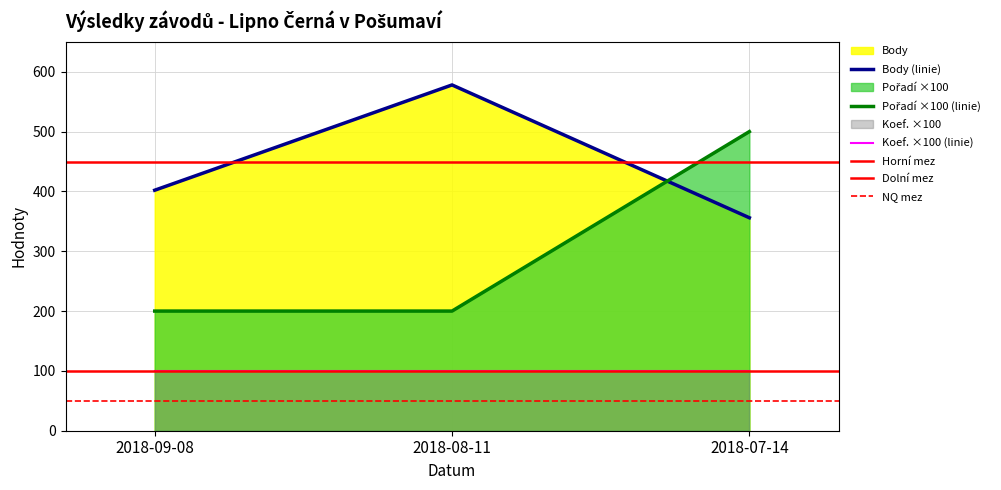

What position from the left is 2018-09-08?

1